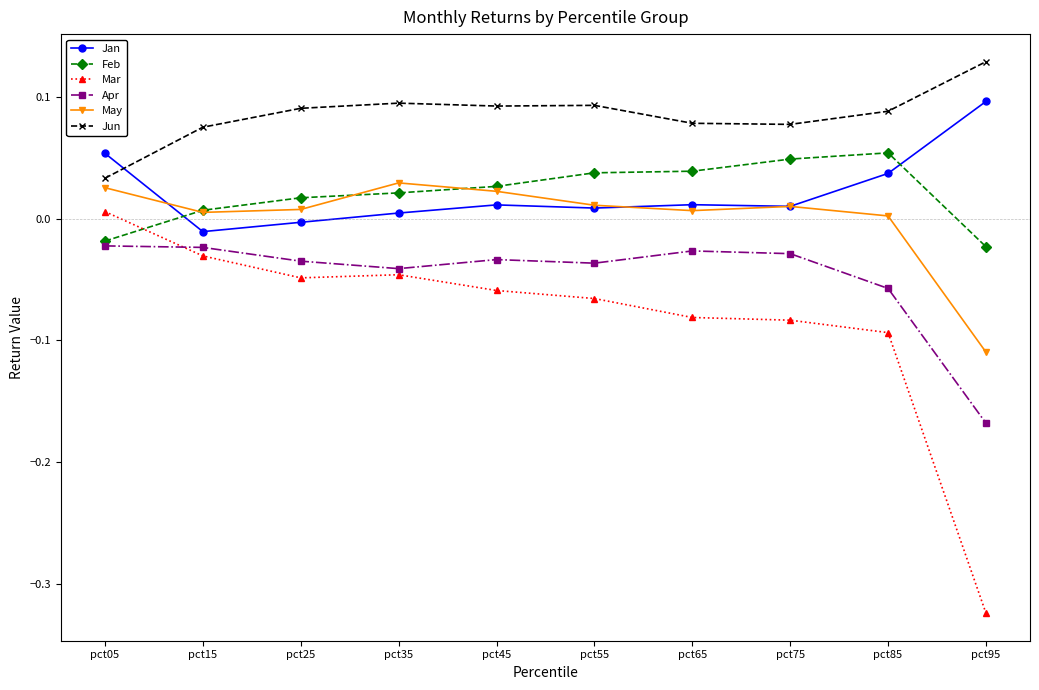

Which series has the widest spread of values?

Mar